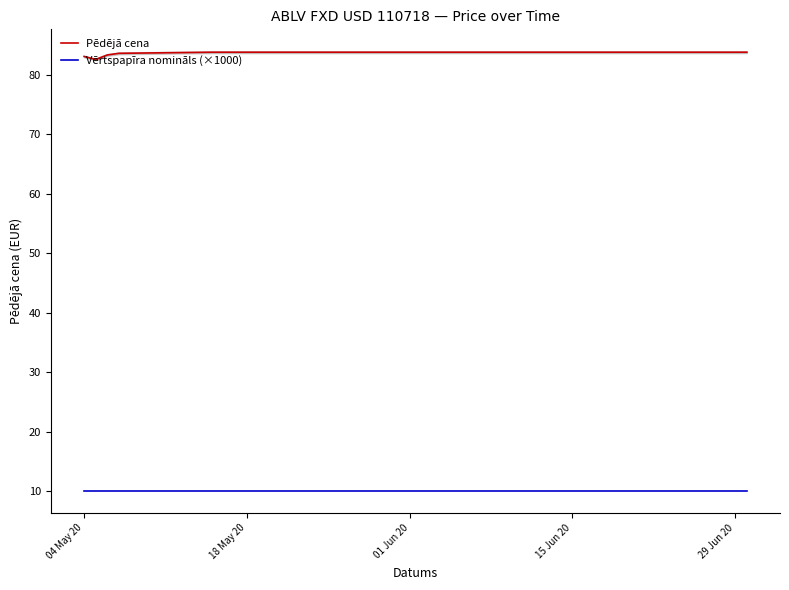

True or false: Pēdējā cena and Vērtspapīra nomināls (×1000) cross at least once.

False